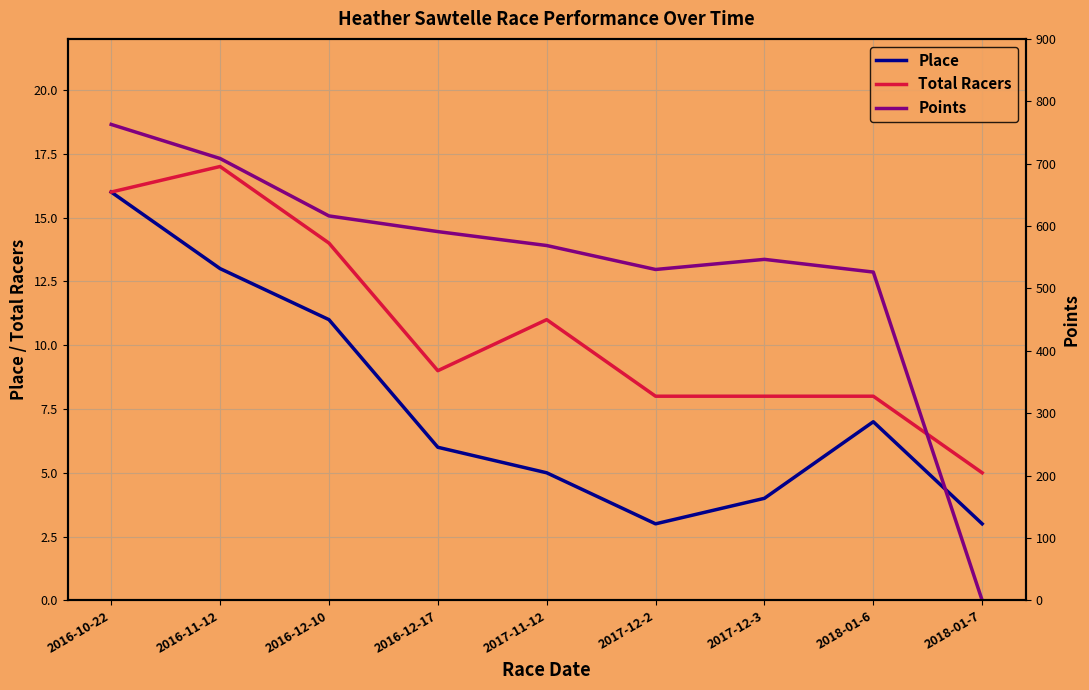

How many interior local peaks does the Points series have?

1